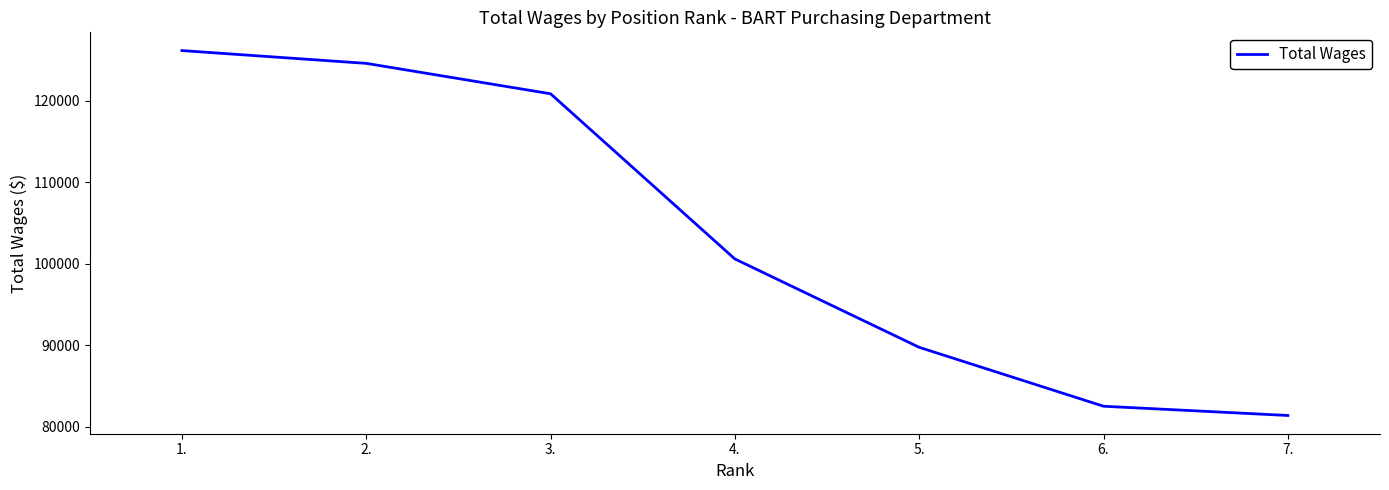

Count the number of categories in the chart.

7